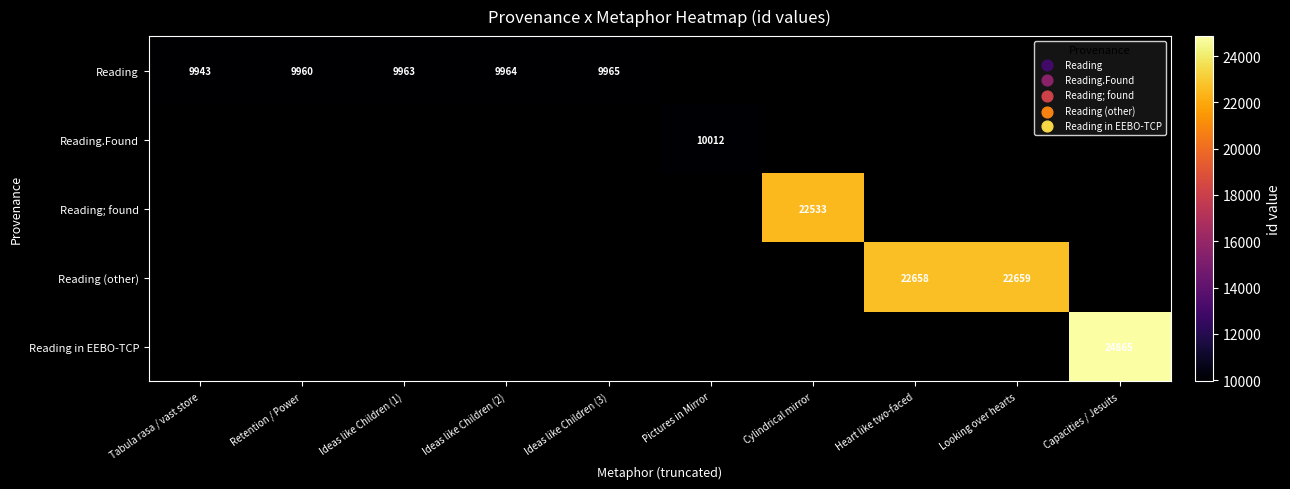

The Reading in EEBO-TCP series shows 12389 at Capacities / Jesuits. True or false?

False